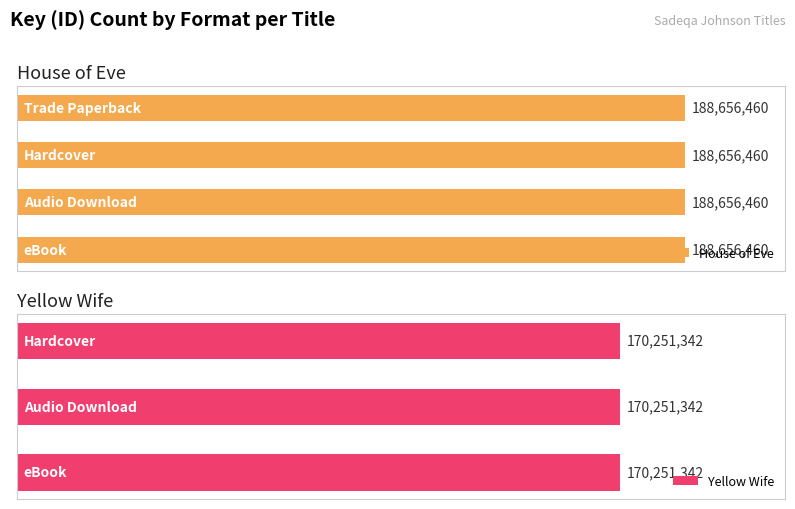

The House of Eve series shows 188656460 at eBook. True or false?

True